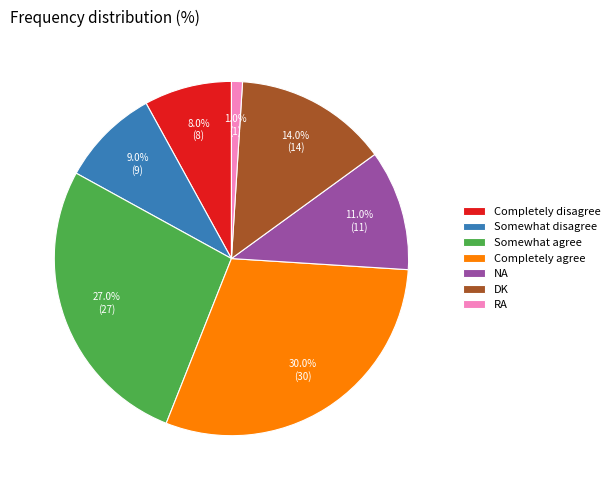

What is the ratio of the value at Somewhat agree to the value at NA?

2.5